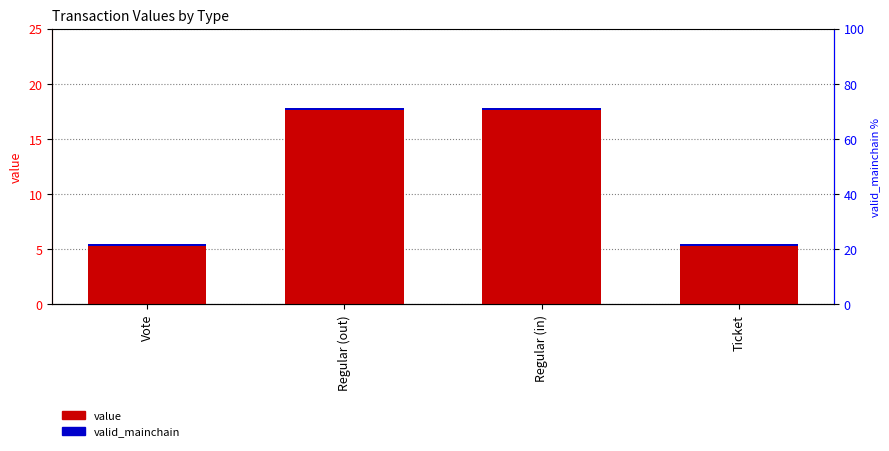

Which series has the largest total across all categories?

value